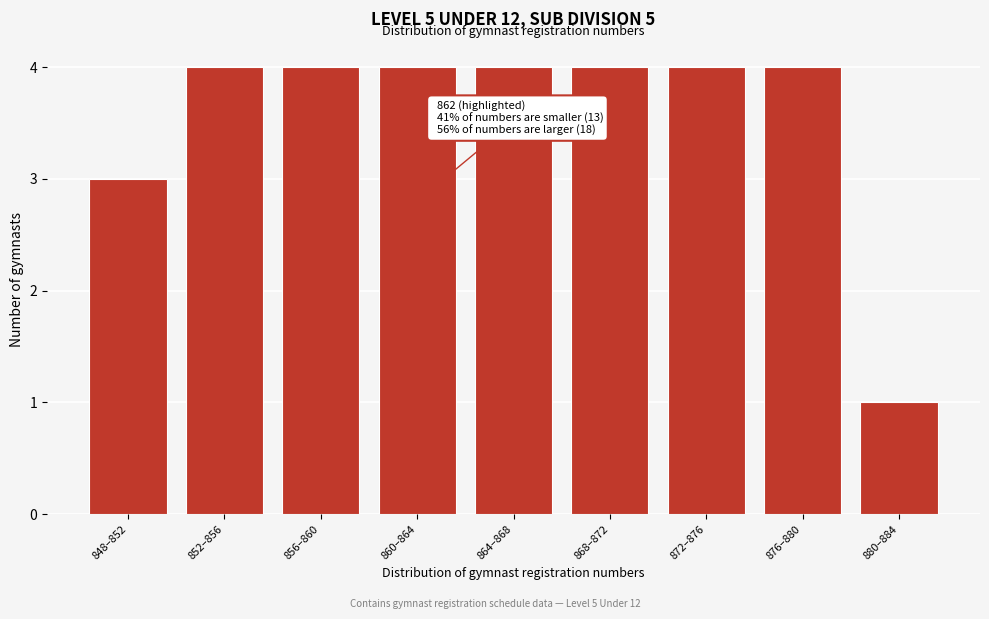

Reading left to right, transcribe all the data shown in this chart.

3	4	4	4	4	4	4	4	1